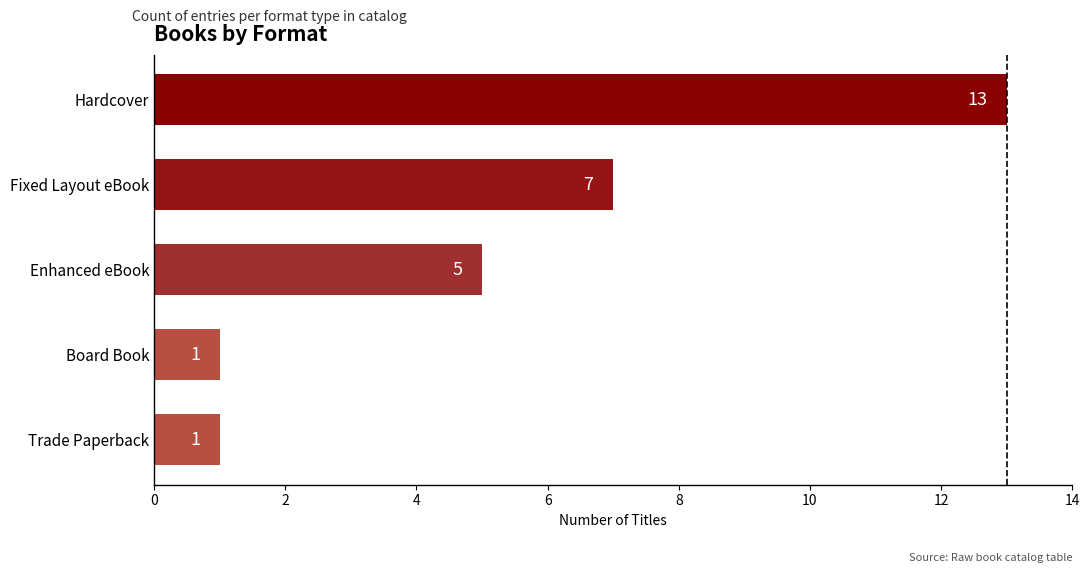

Where is the data nearest to the value 7?

Fixed Layout eBook